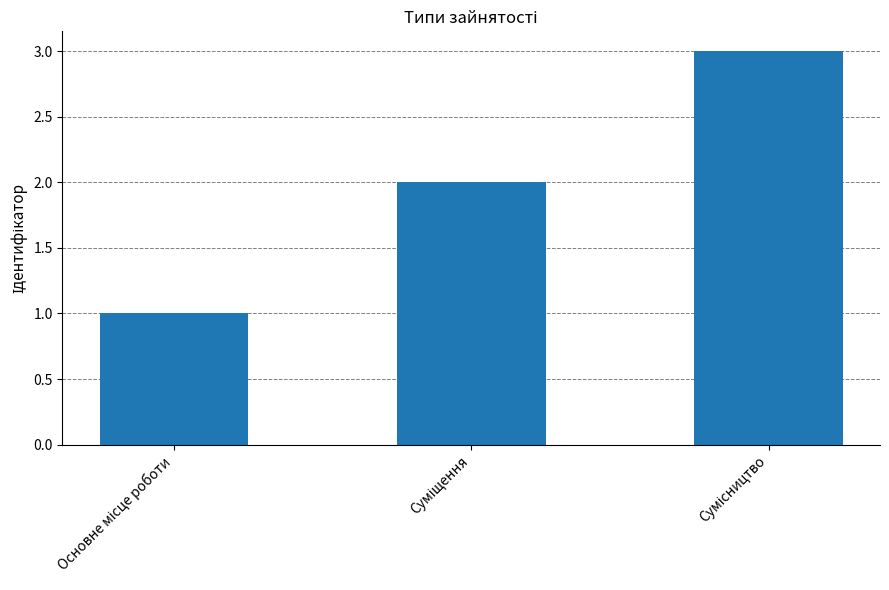

What is the maximum value shown in the chart?

3